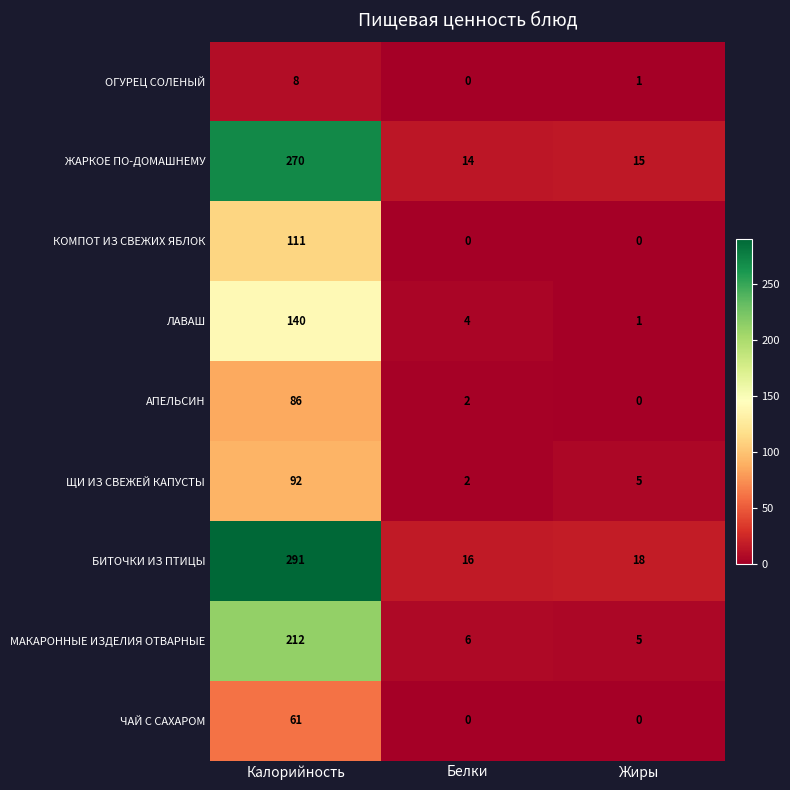

What is the total value across all series at Жиры?

45